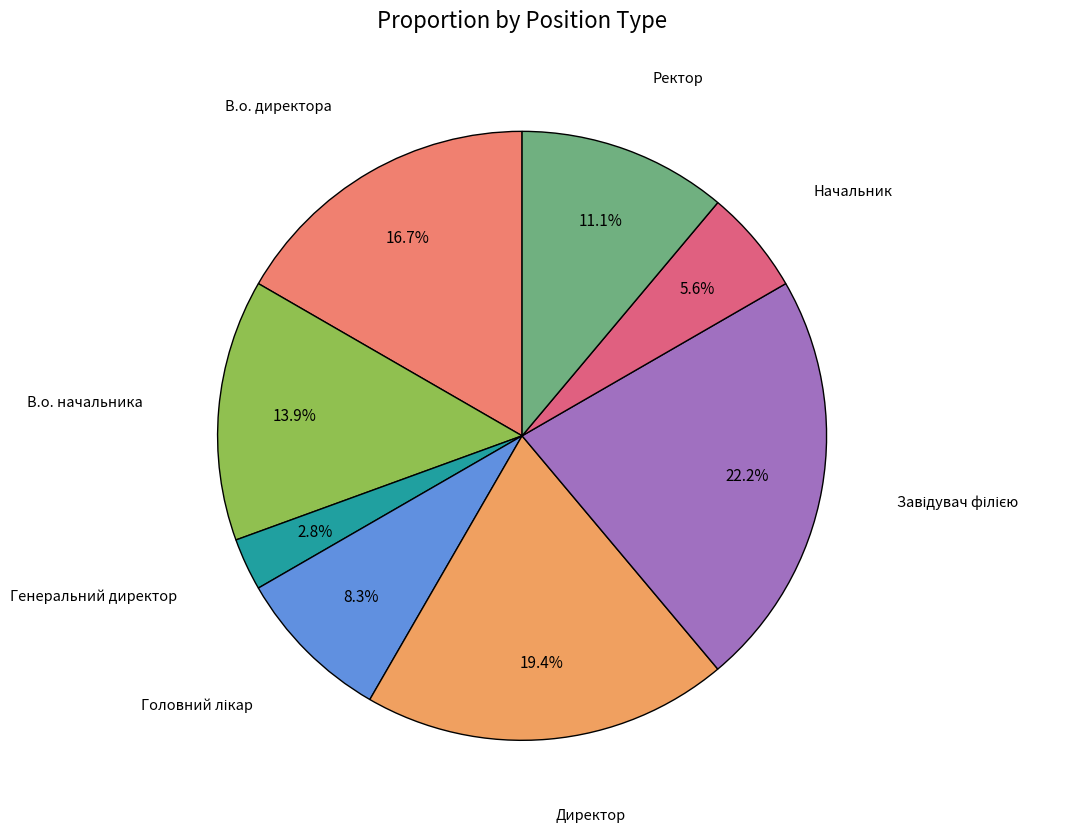

How many slices are in this pie chart?

8